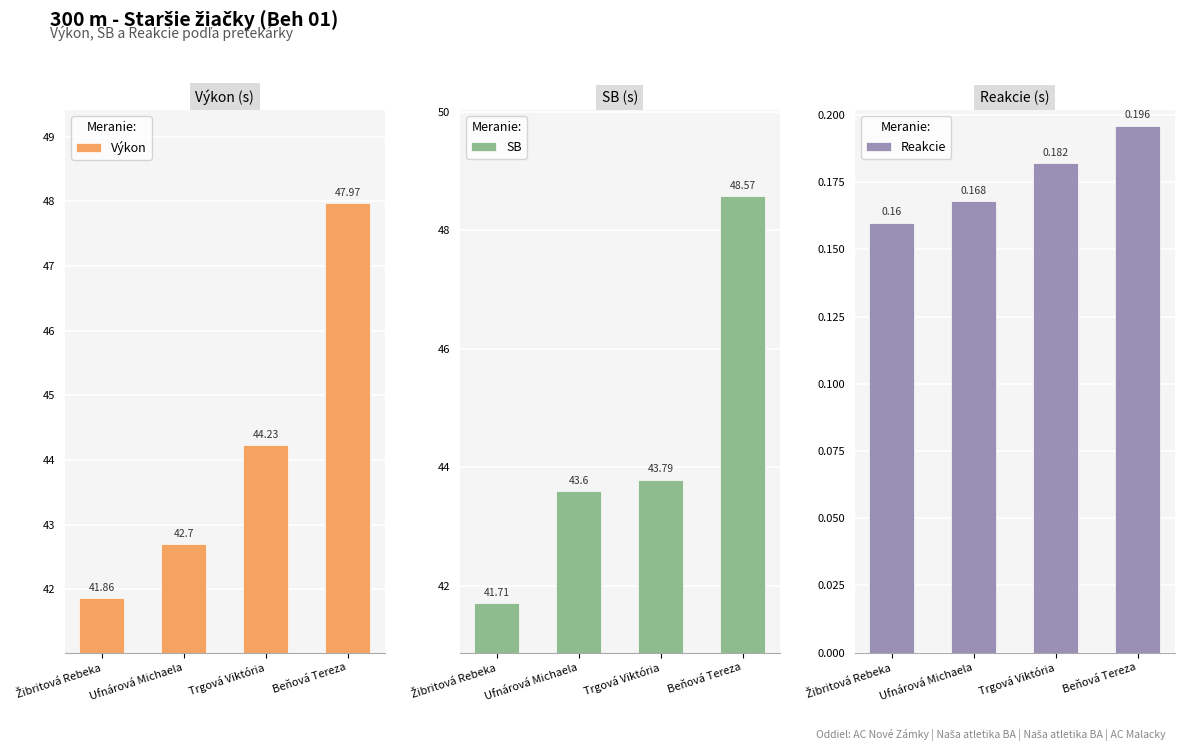

What is the label of the 4th bar from the right?

Žibritová Rebeka